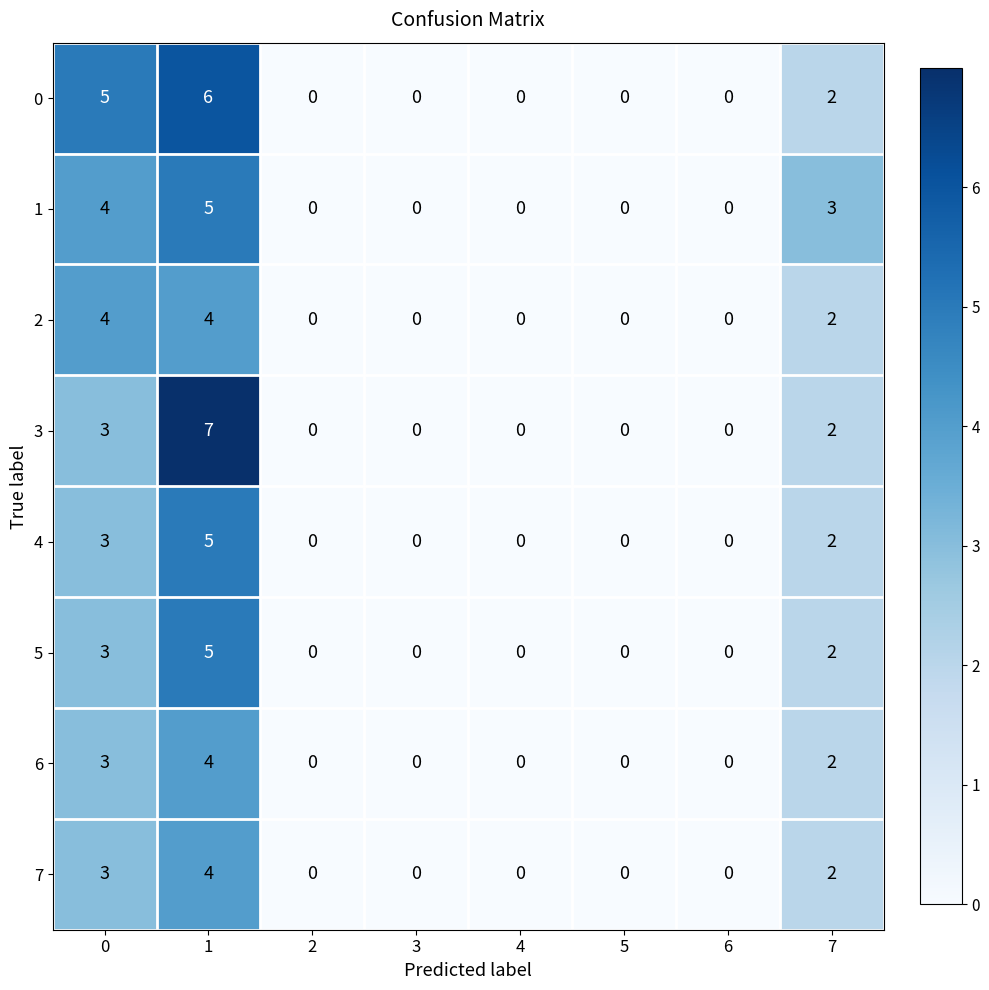

Which series has the largest range (max minus min)?

3